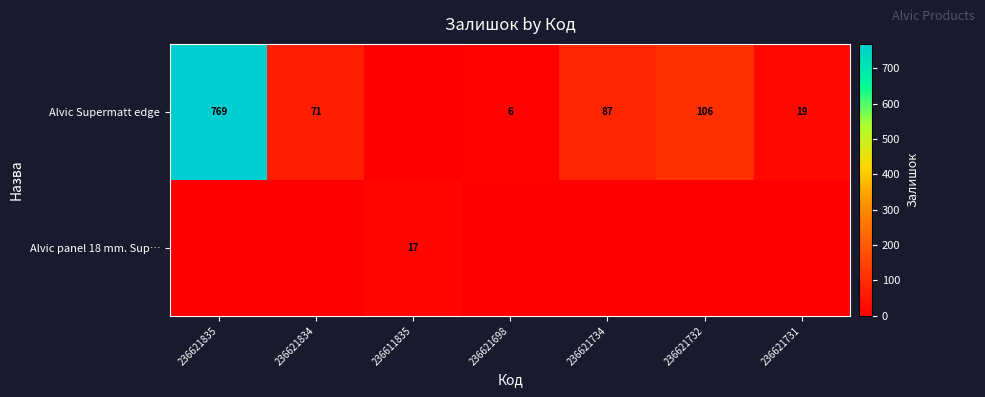

The Alvic Supermatt edge series shows 87 at 236621734. True or false?

True